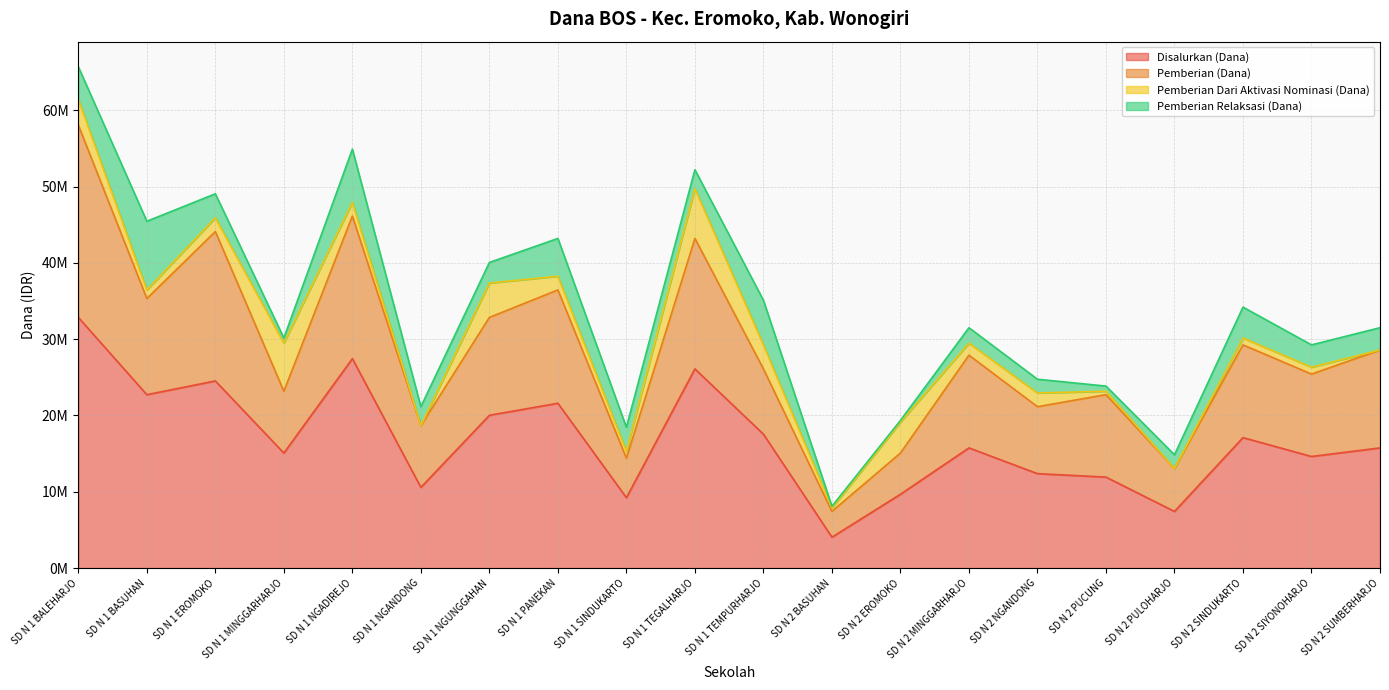

What is the minimum value for Disalurkan (Dana)?

4050000